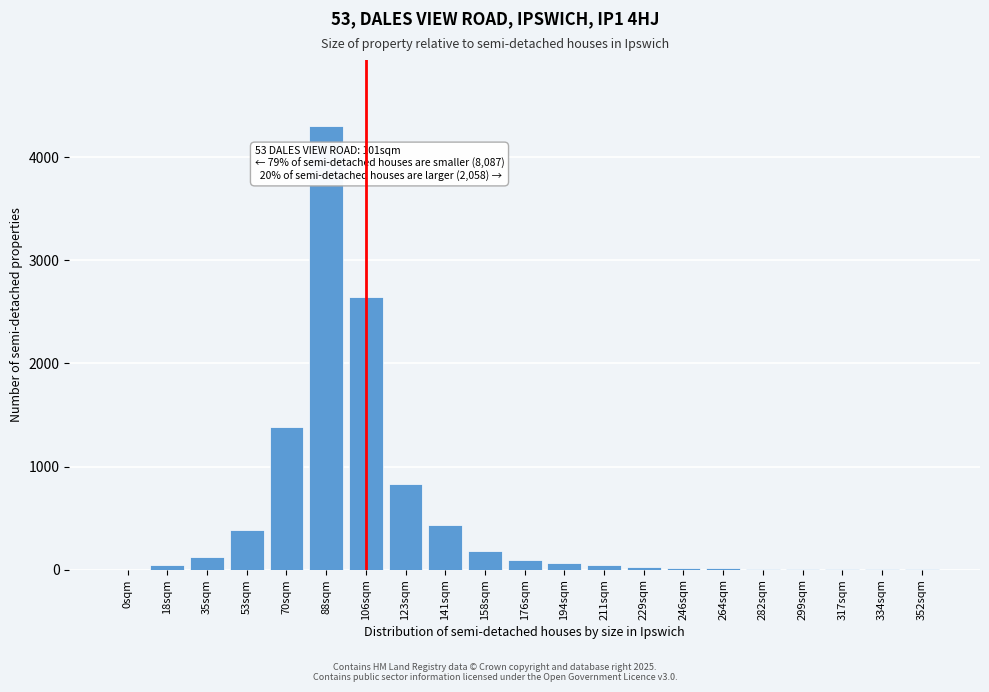

At which category does the chart reach its peak across all series?

88sqm